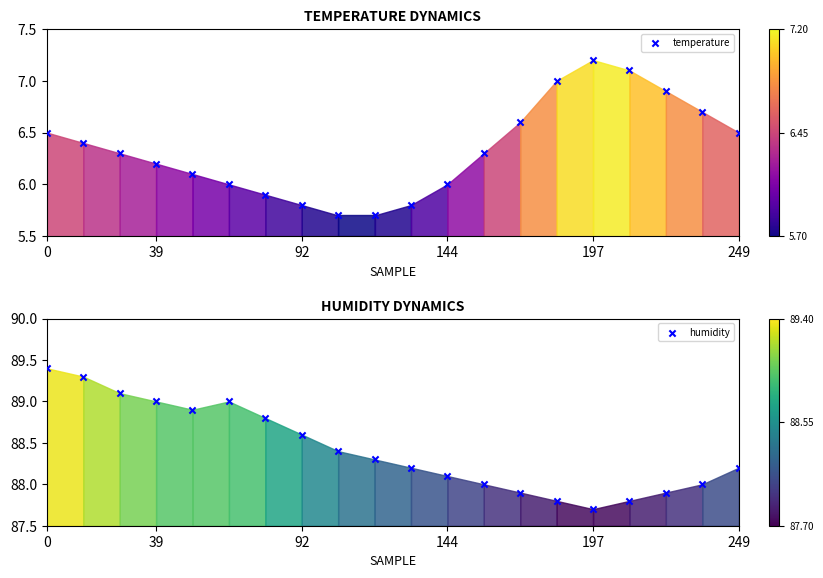

At how many categories does at least one series exceed 17?

20